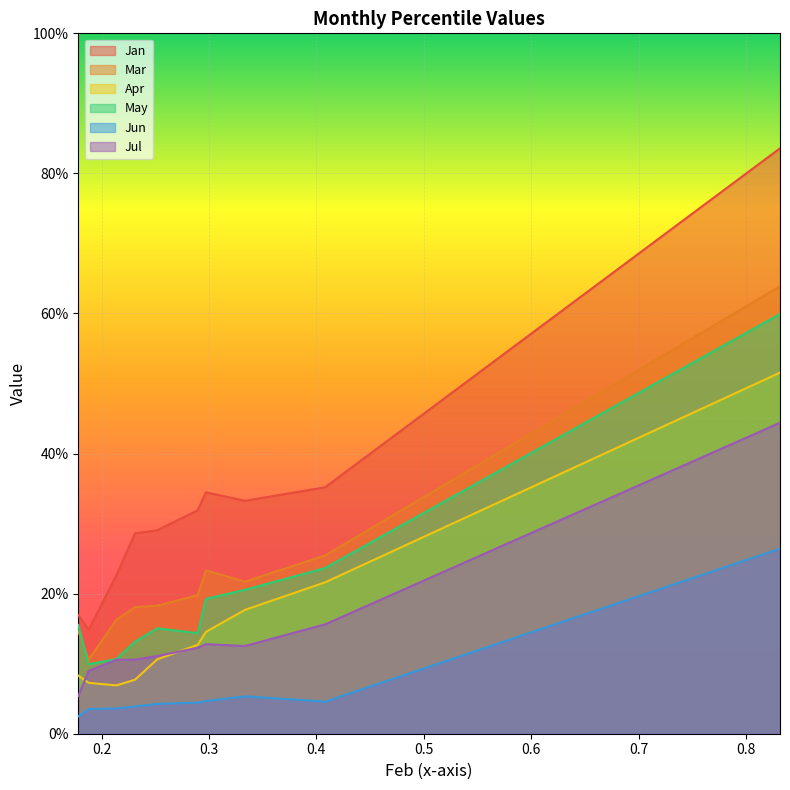

Does the chart display data point markers on the line(s)?

No